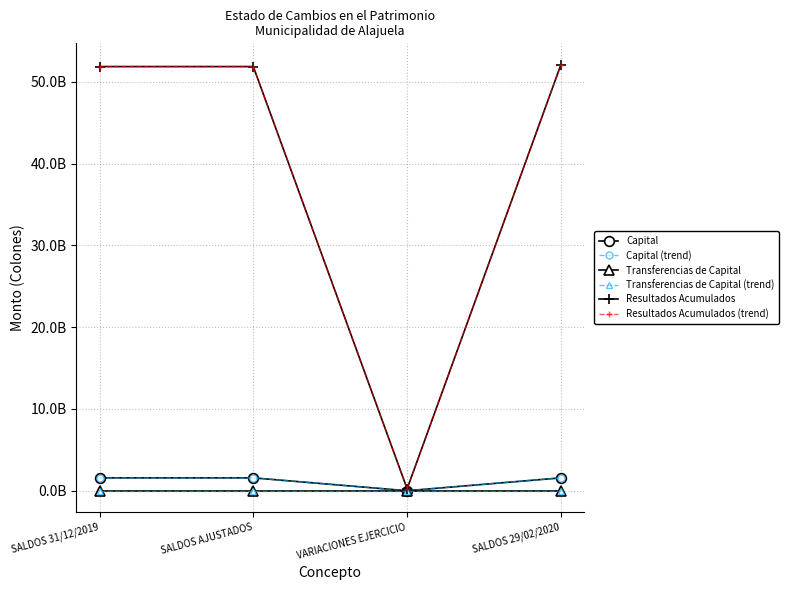

At which category is the sum across all series the highest?

SALDOS 29/02/2020